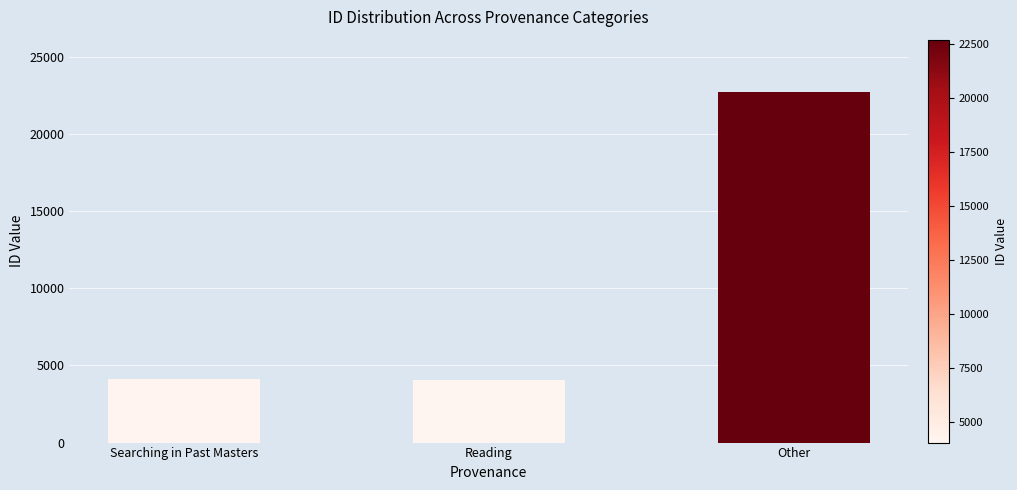

Between Other and Reading, which is larger?

Other